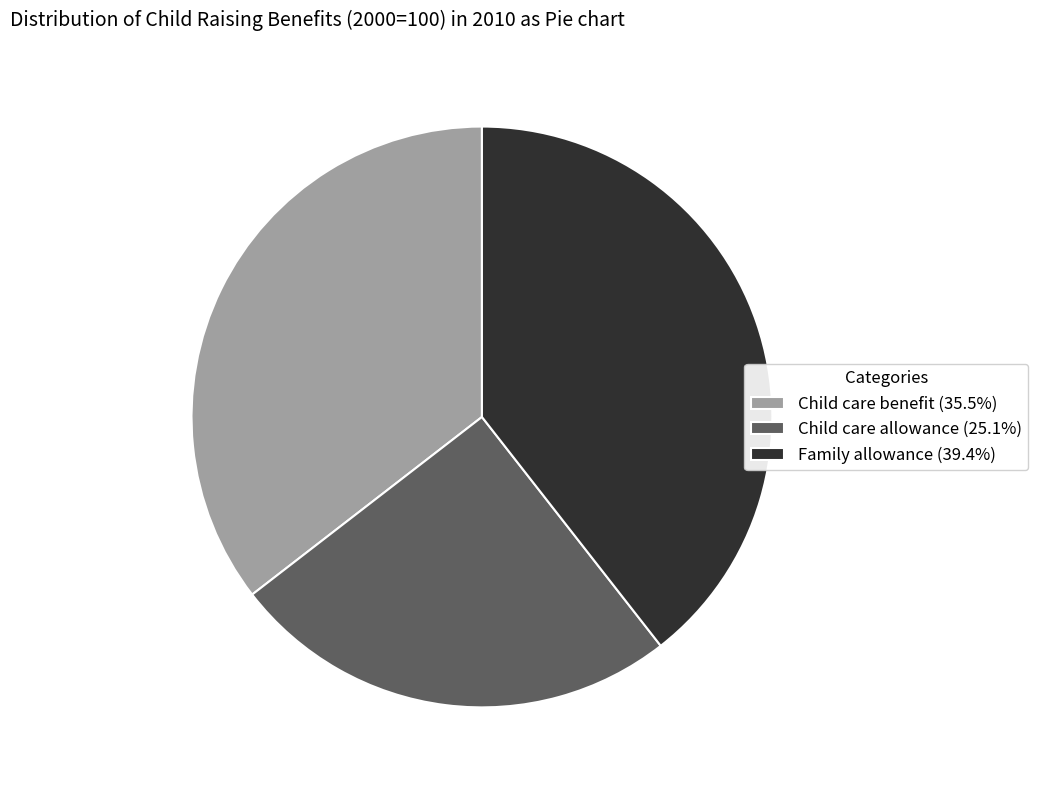

What is the largest slice in the pie chart?

Family allowance